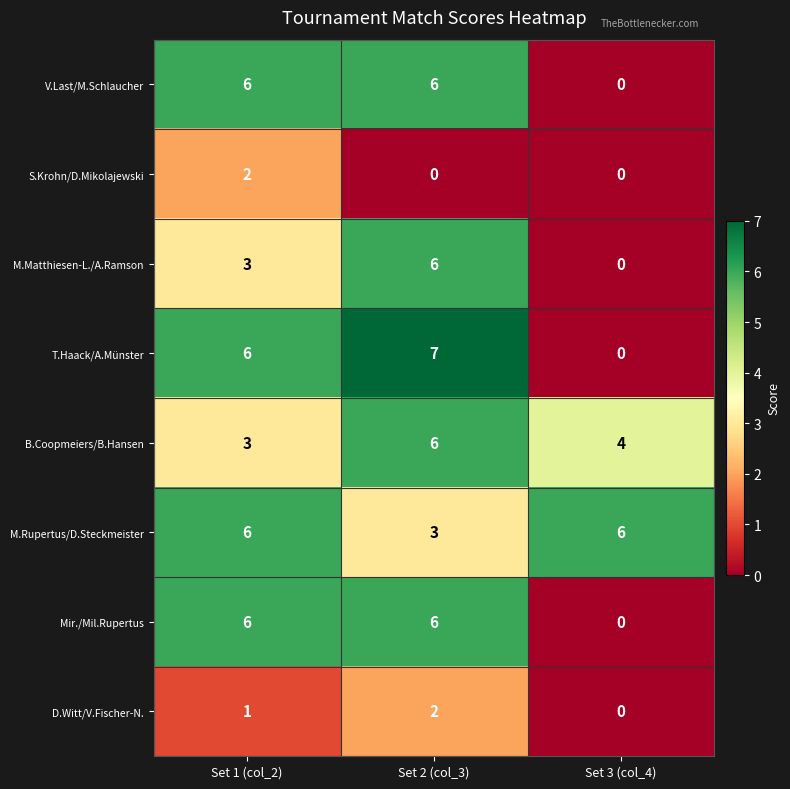

The B.Coopmeiers/B.Hansen series shows 6 at Set 2 (col_3). True or false?

True